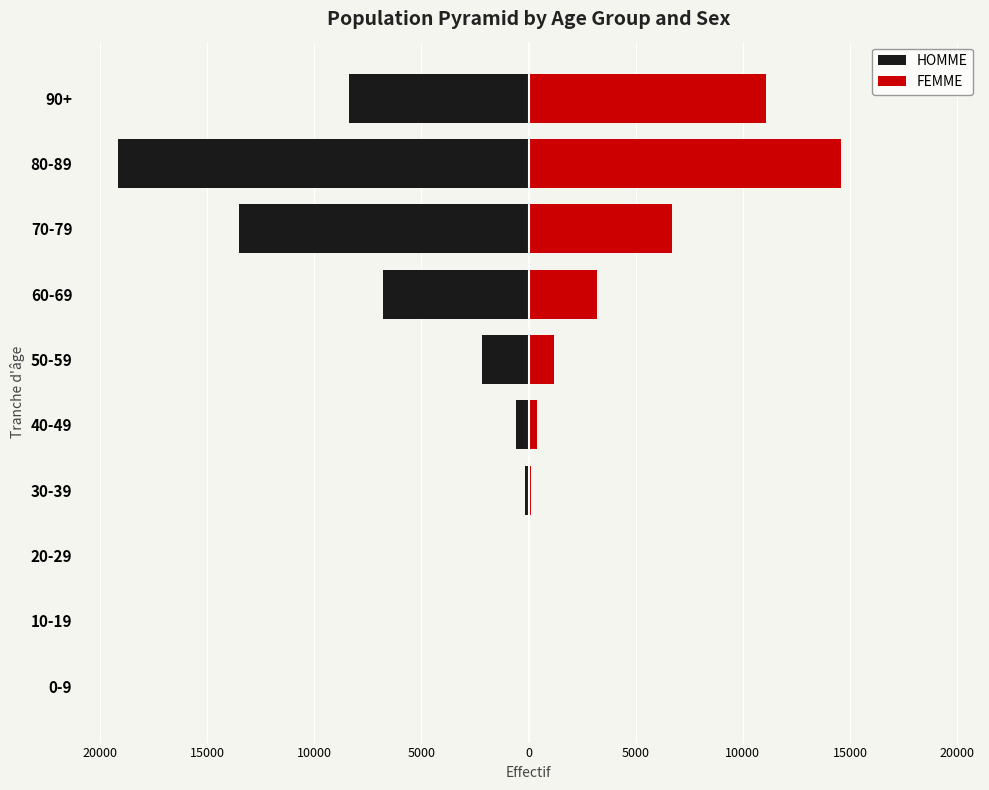

Between 20-29 and 90+, which series saw the biggest shift?

FEMME